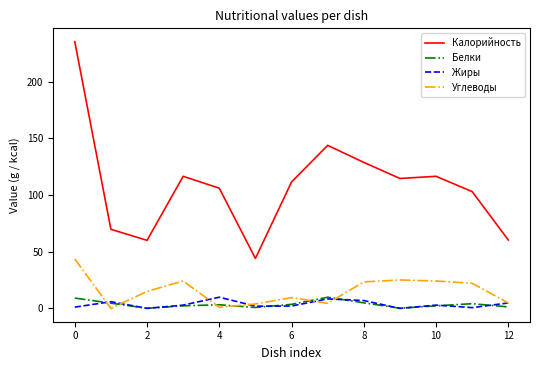

Which series has the largest total across all categories?

Калорийность